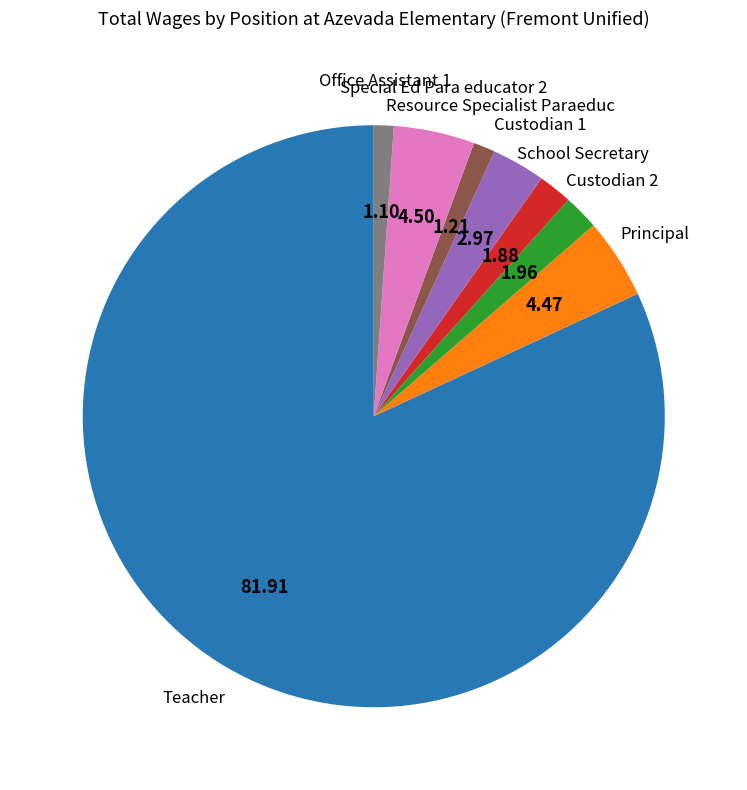

Do School Secretary and Principal together represent more than half of the pie?

No